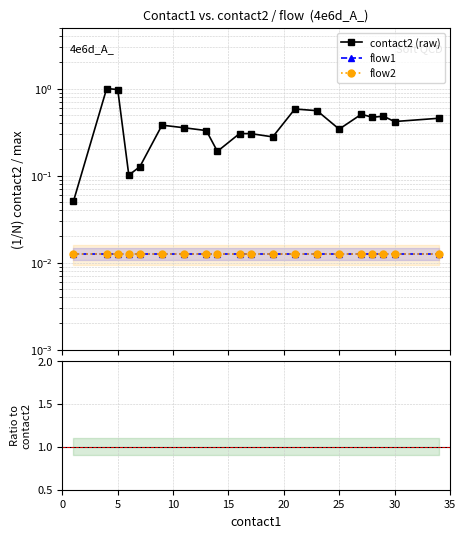

How many interior local valleys does the contact2 (raw) series have?

6